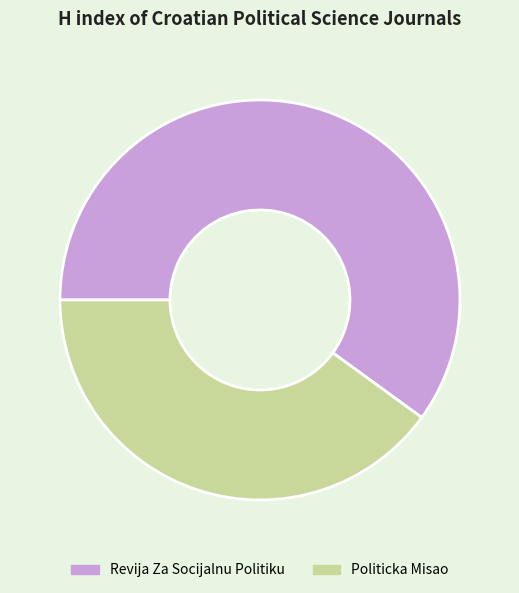

Which category has the smallest portion of the pie?

Politicka Misao